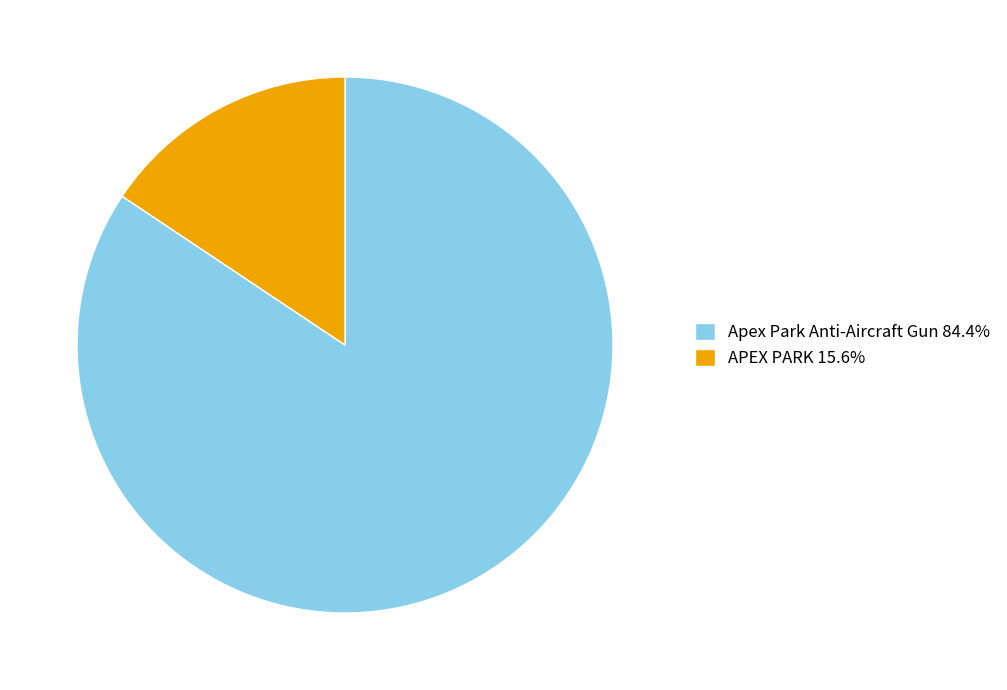

Which slice is the smallest?

APEX PARK